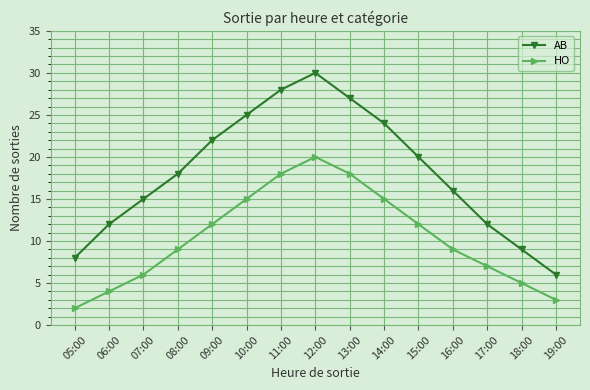

How many interior local peaks does the HO series have?

1